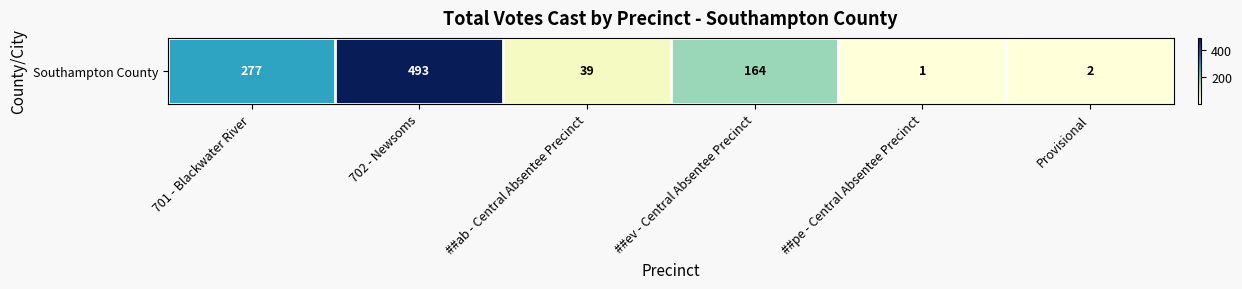

Rank the categories by value from lowest to highest.

##pe - Central Absentee Precinct, Provisional, ##ab - Central Absentee Precinct, ##ev - Central Absentee Precinct, 701 - Blackwater River, 702 - Newsoms